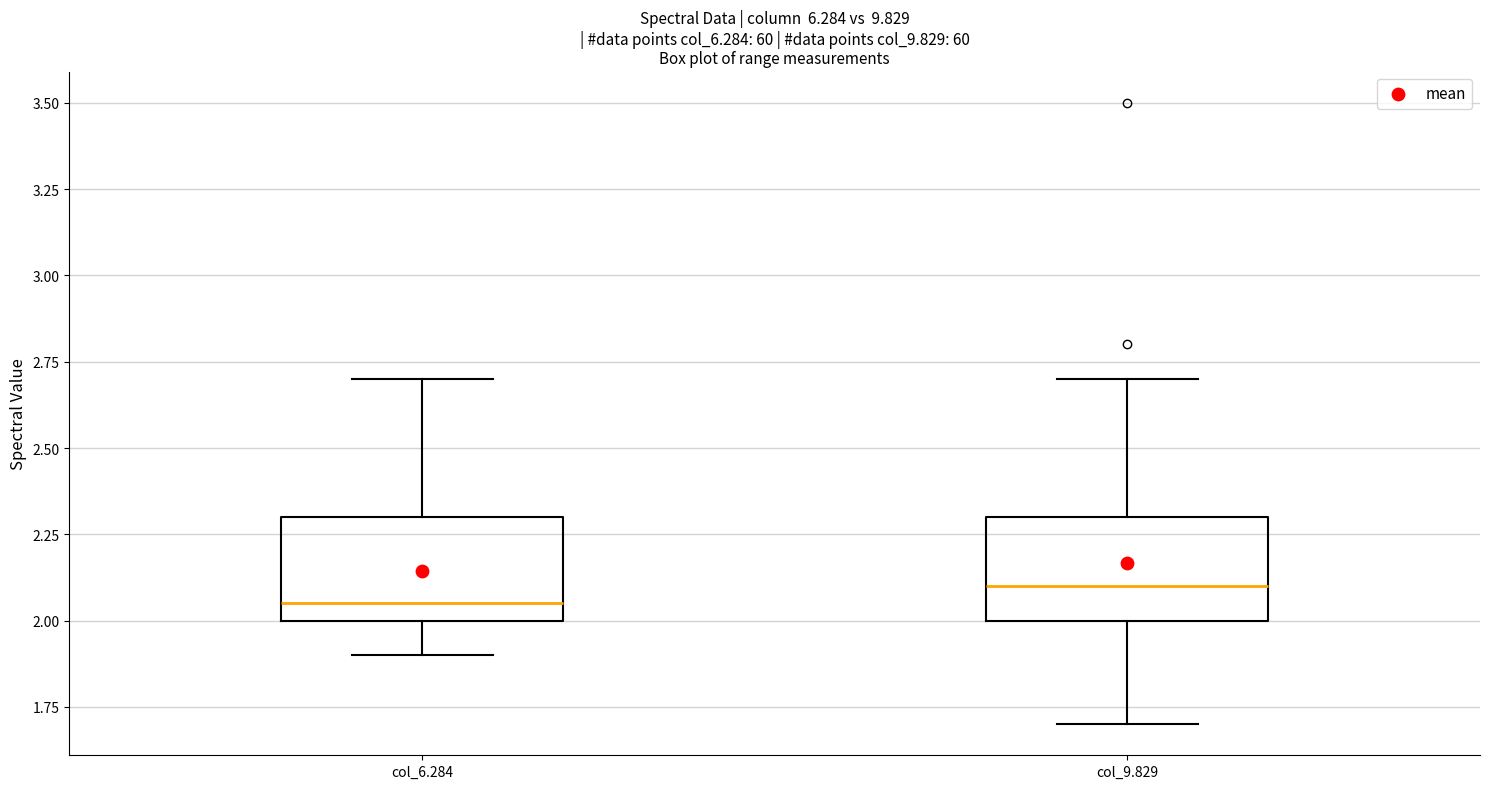

Which box's median line is the lowest?

col_6.284